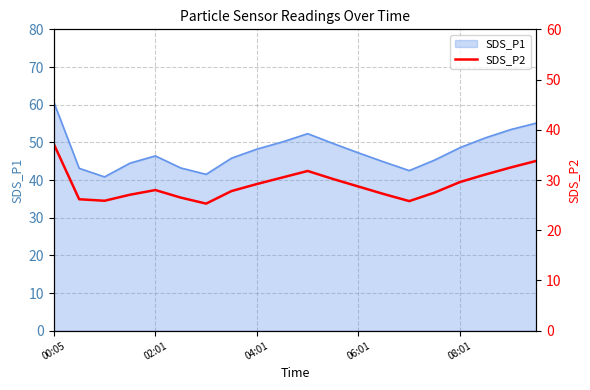

What is the highest value of the SDS_P1 series?

60.7